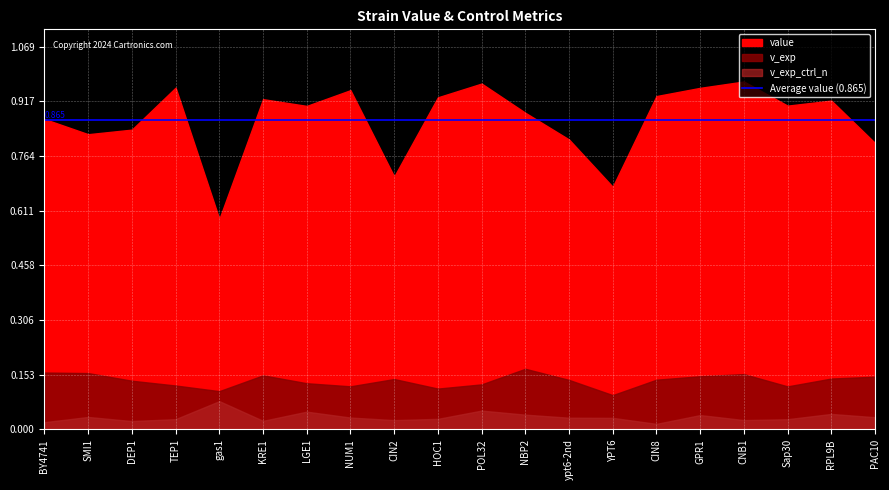

Reading left to right, what are all the values shown in this chart?

value: 0.9	0.8	0.8	1.0	0.6	0.9	0.9	0.9	0.7	0.9	1.0	0.9	0.8	0.7	0.9	1.0	1.0	0.9	0.9	0.8
v_exp: 0.2	0.2	0.1	0.1	0.1	0.2	0.1	0.1	0.1	0.1	0.1	0.2	0.1	0.1	0.1	0.1	0.2	0.1	0.1	0.1
v_exp_ctrl_n: 0.0	0.0	0.0	0.0	0.1	0.0	0.0	0.0	0.0	0.0	0.1	0.0	0.0	0.0	0.0	0.0	0.0	0.0	0.0	0.0